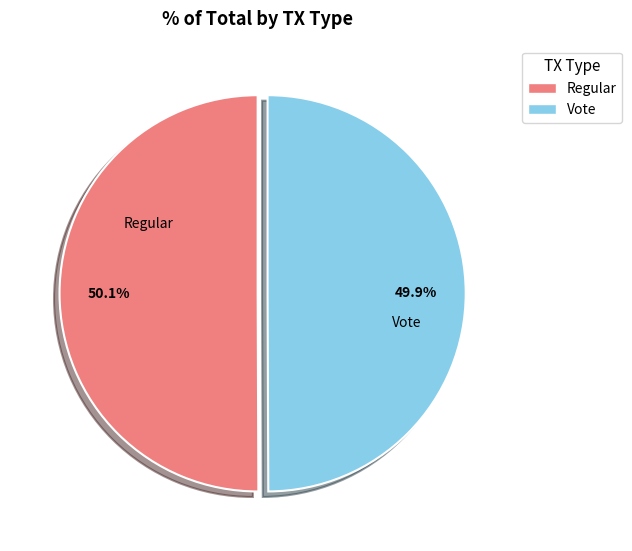

What is the total percentage of Regular and Vote?

100.0%